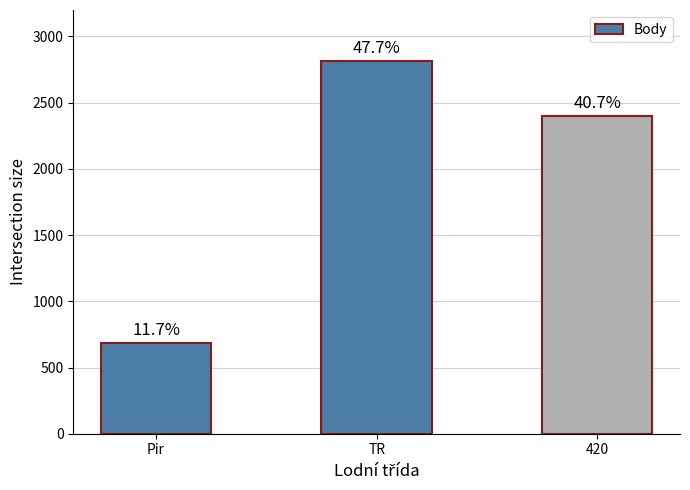

What is the maximum value shown in the chart?

2814